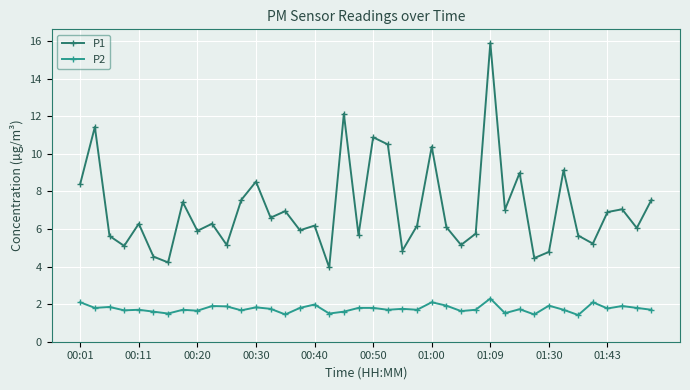

Does the chart display data point markers on the line(s)?

Yes